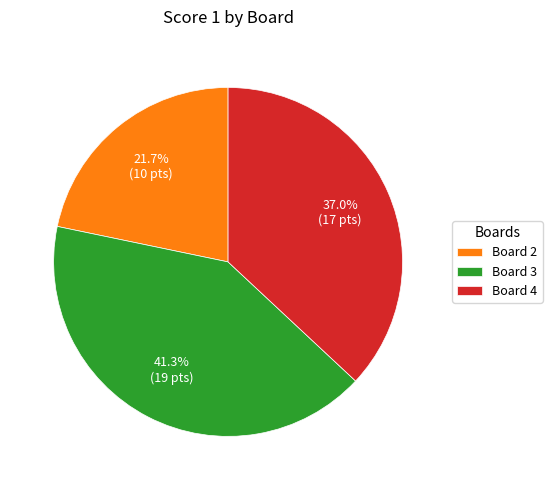

Is it true that Board 2 is 22% of the pie?

True